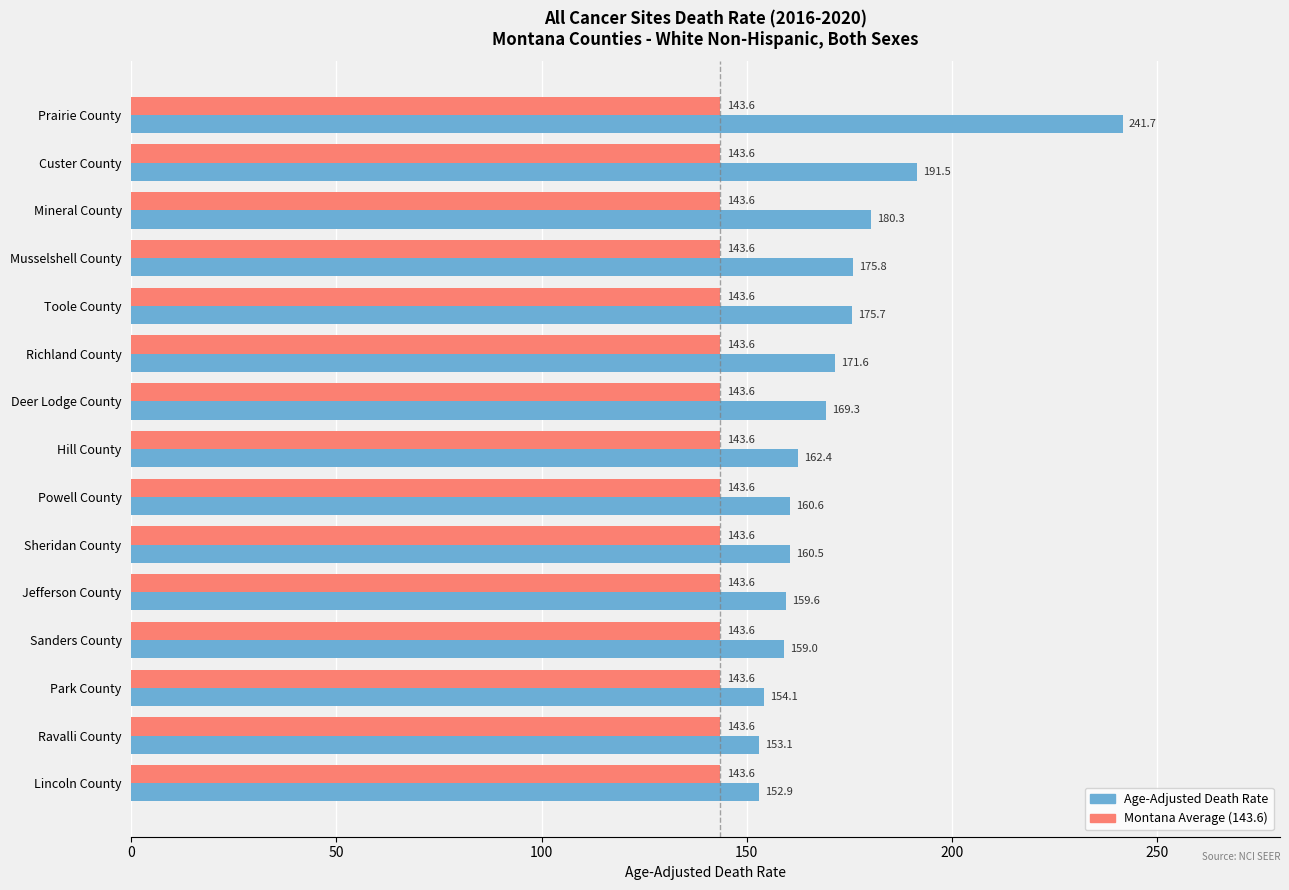

Count the number of categories in the chart.

15